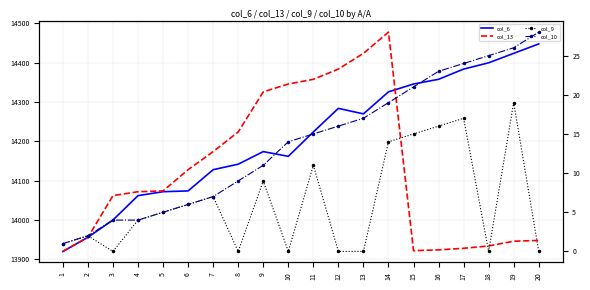

Reading right to left, what are all the values shown in this chart?

col_6: 14448	14424	14400	14384	14358	14346	14326	14270	14284	14224	14162	14174	14142	14128	14074	14072	14062	14000	13956	13920
col_13: 13948	13946	13934	13928	13924	13922	14478	14424	14384	14358	14346	14326	14224	14174	14128	14074	14072	14062	13956	13920
col_9: 0	19	0	17	16	15	14	0	0	11	0	9	0	7	6	5	4	0	2	1
col_10: 28	26	25	24	23	21	19	17	16	15	14	11	9	7	6	5	4	4	2	1